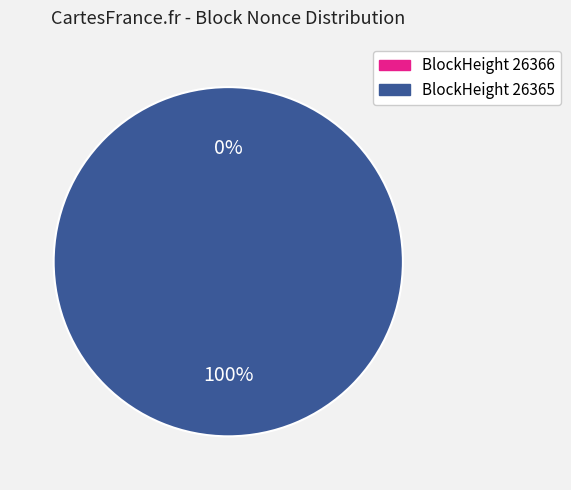

The 26366 slice represents 0% of the pie. True or false?

True